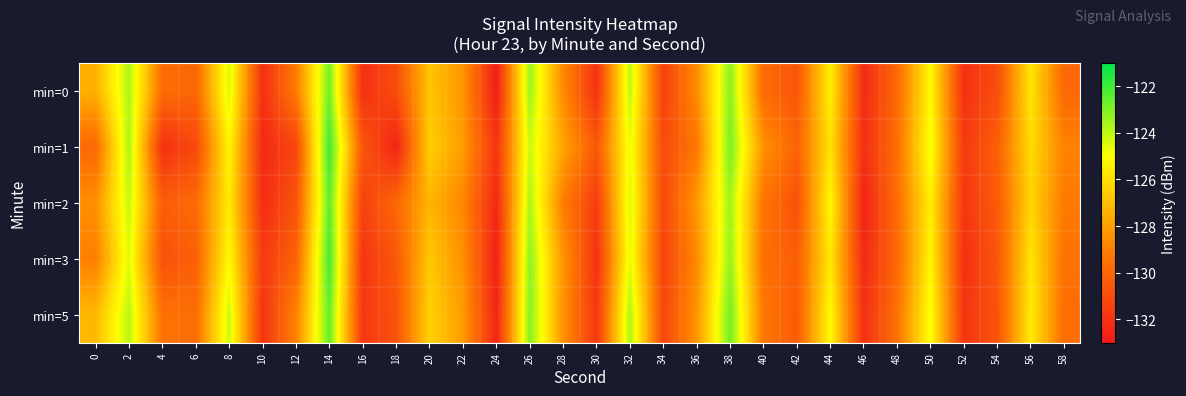

At 8, list the series in order from smallest to largest.

min=2, min=1, min=3, min=0, min=5